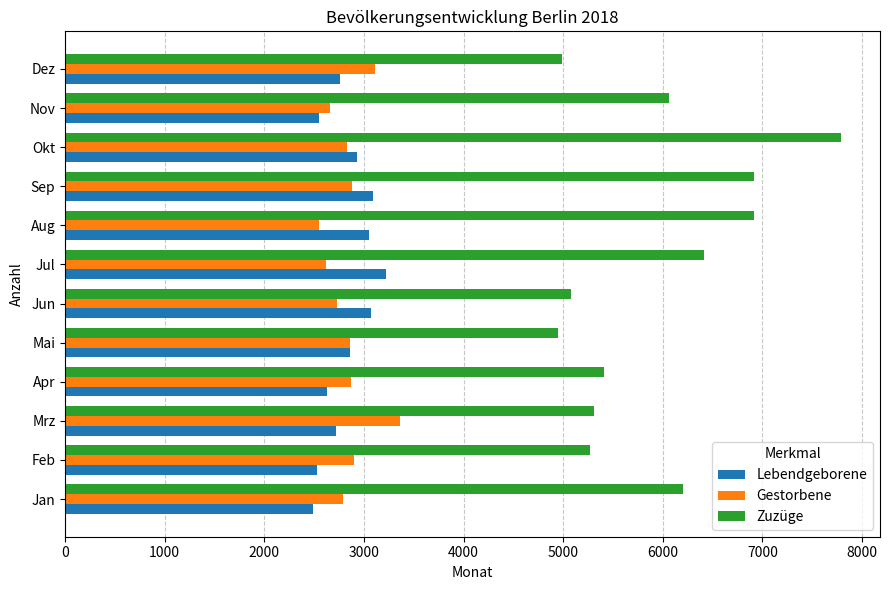

The Zuzüge series shows 4640 at Sep. True or false?

False